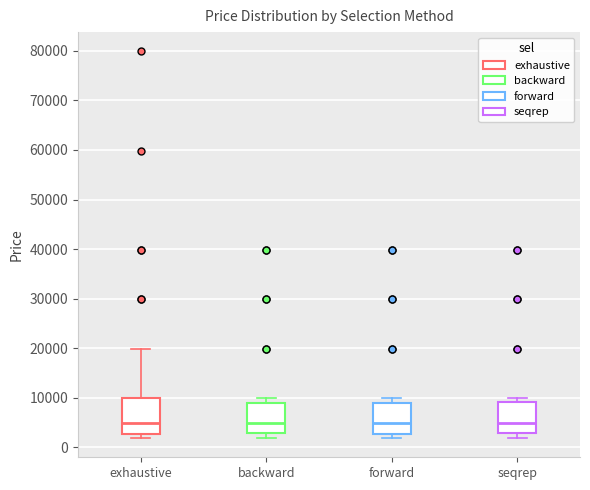

Reading left to right, transcribe this box plot: for each box, give where its median line is, the range the box spans, and where its two whiskers end, as read against the y-axis. The values are not printed on the chart, so give them approximately, as read against the axis.

exhaustive: median 5000, box 3000 to 10000, whiskers 2000 to 20000
backward: median 5000, box 3000 to 9000, whiskers 2000 to 10000
forward: median 5000, box 3000 to 9000, whiskers 2000 to 10000
seqrep: median 5000, box 3000 to 9000, whiskers 2000 to 10000